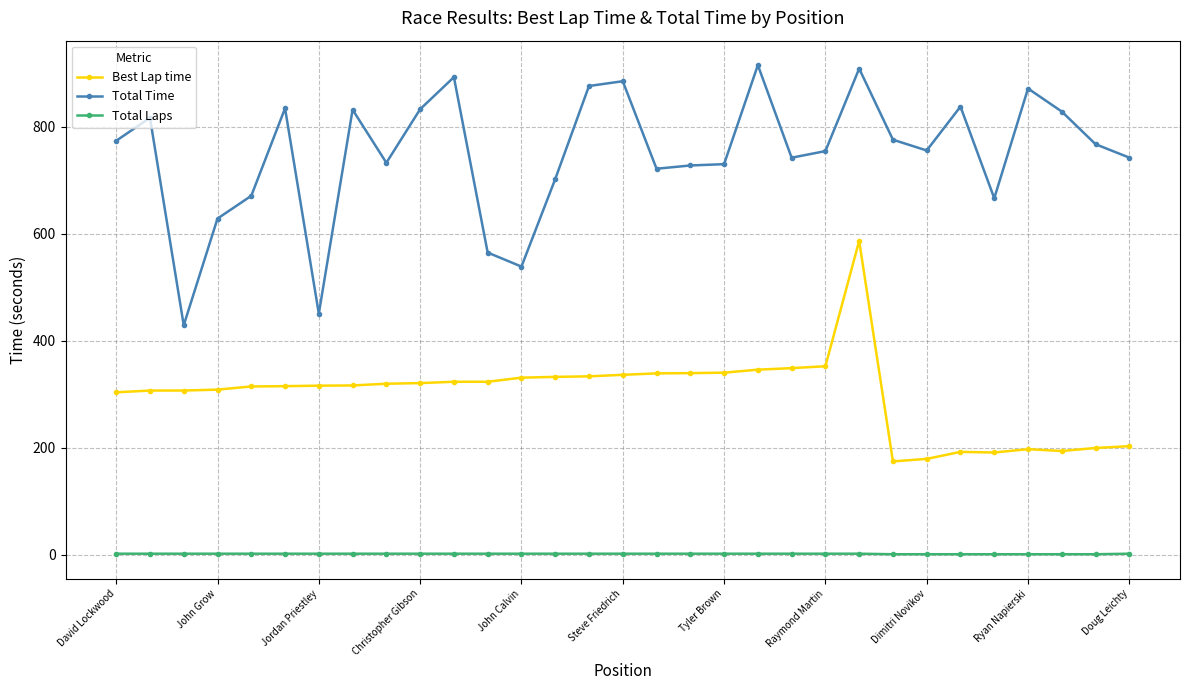

What is the value of the Total Time point at the 29th from the left?

828.7